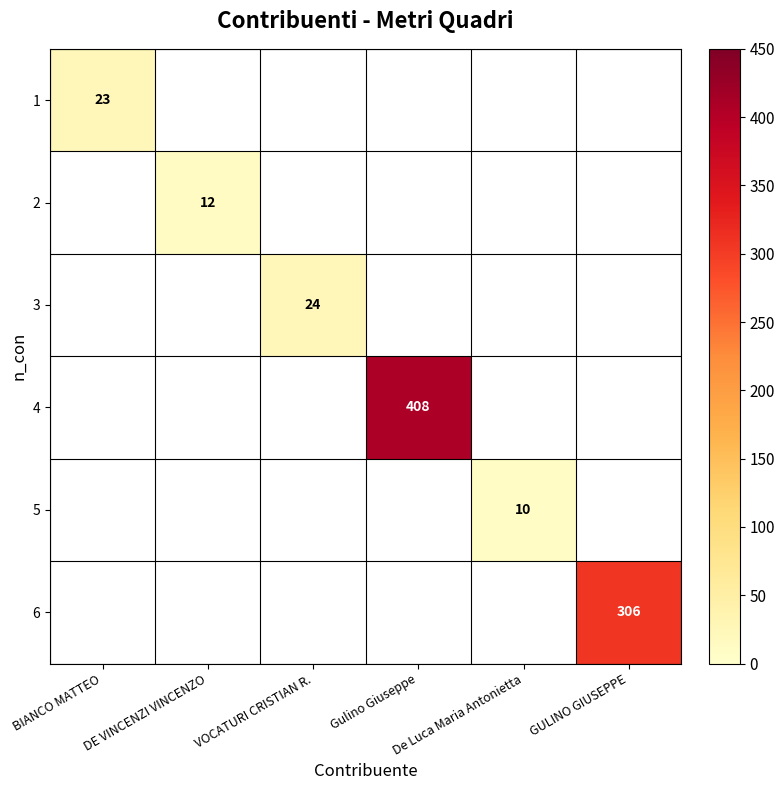

How many positive values does the 2 series have?

1